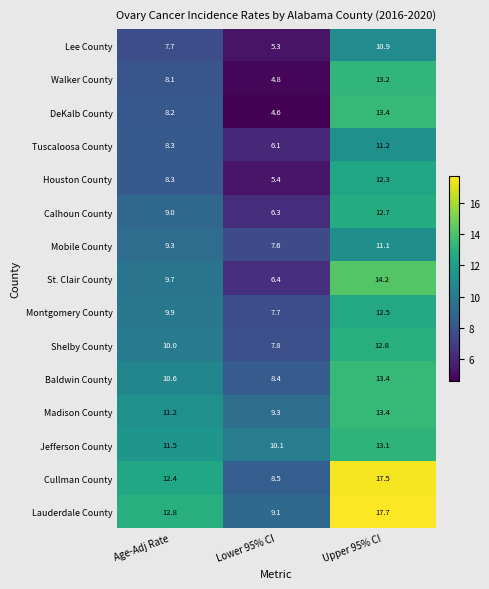

At which category is the sum across all series the highest?

Upper 95% CI